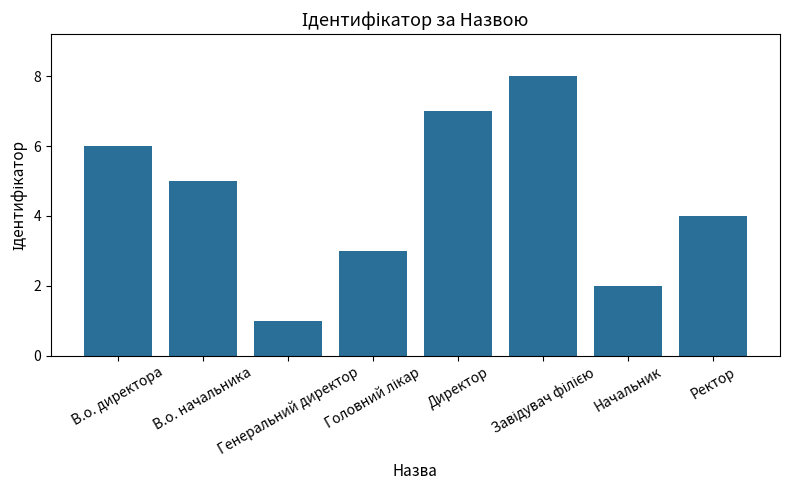

What is the difference between the maximum and minimum values?

7